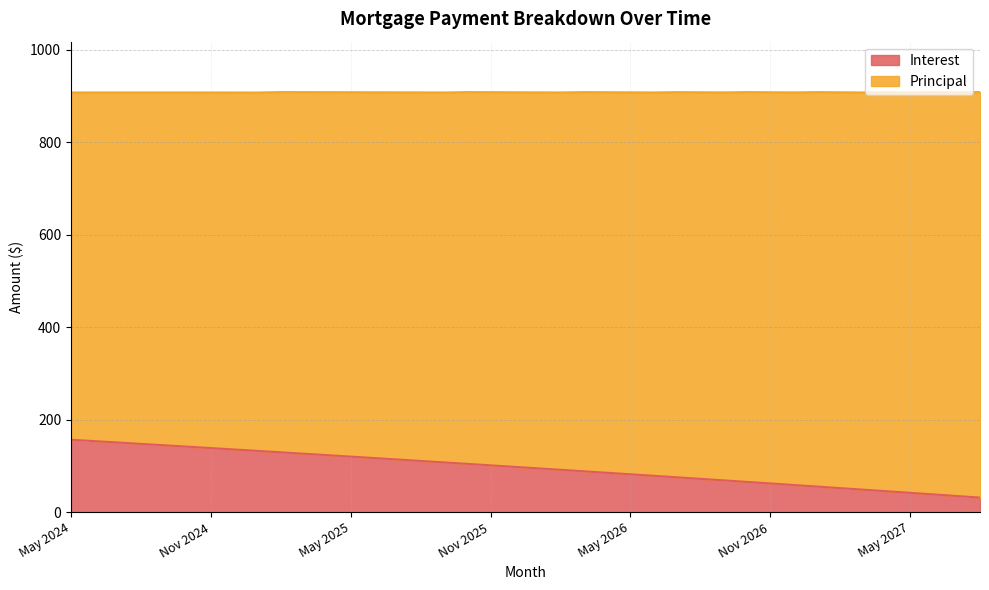

At which label does the data first exceed 98?

May 2024